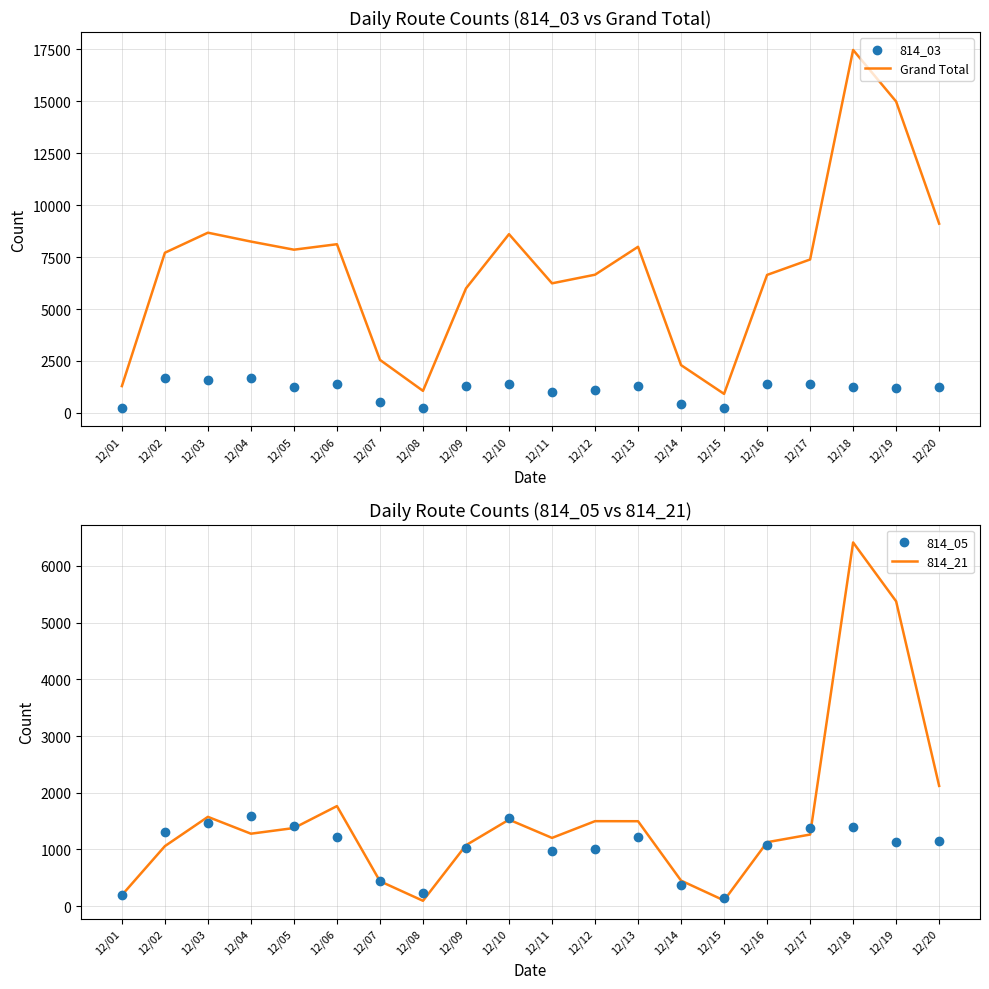

What are all the series names shown in the legend?

Grand Total, 814_03, 814_21, 814_05